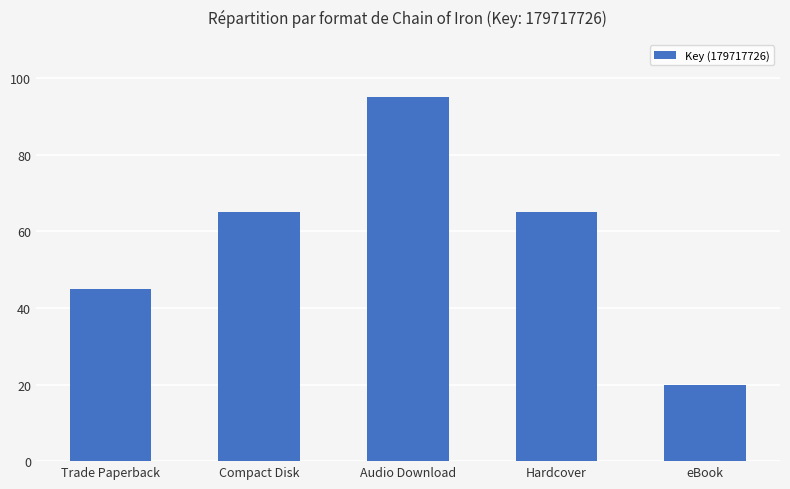

What is the maximum value shown in the chart?

95